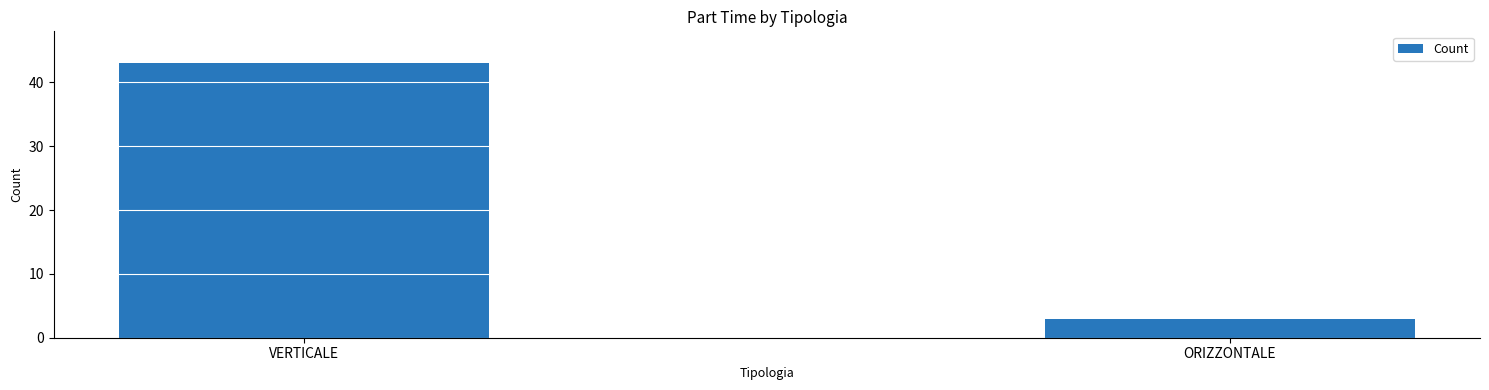

What is the average value?

23